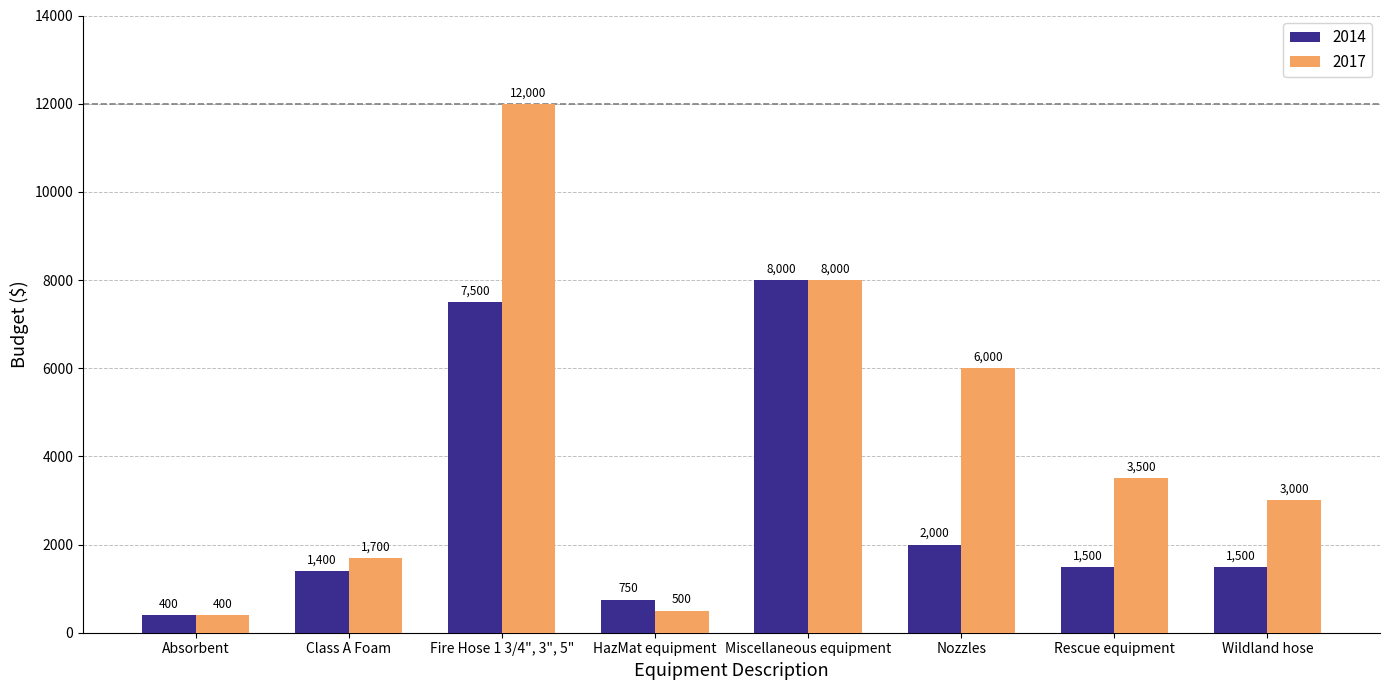

True or false: 2014 has a value of 389 at Wildland hose.

False